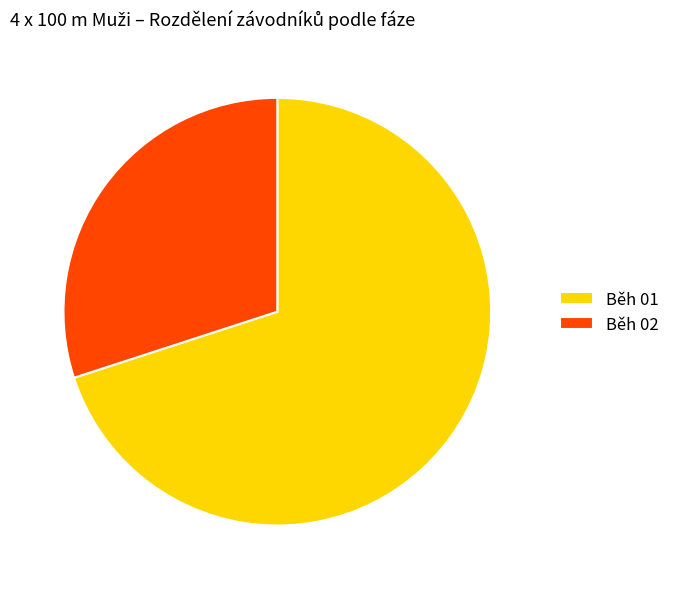

Do Běh 01 and Běh 02 together represent more than half of the pie?

Yes